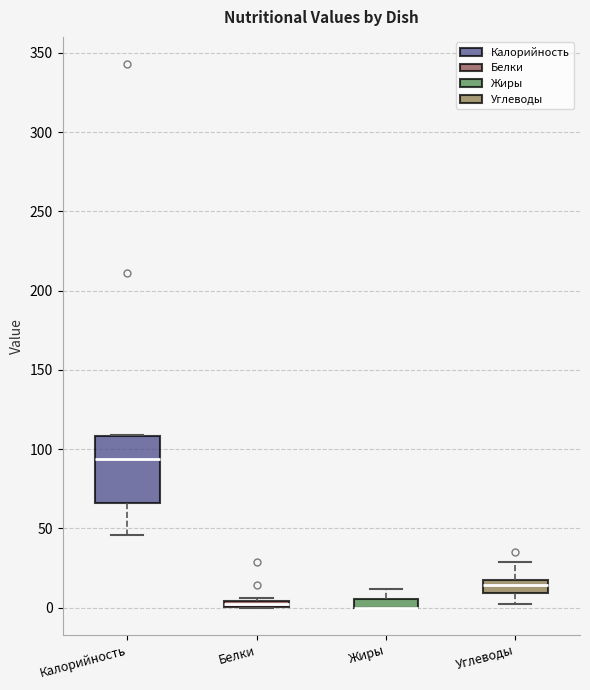

Where is the upper edge of the box for Калорийность on the y-axis? The values are not printed on the chart, so give them approximately, as read against the axis.

110